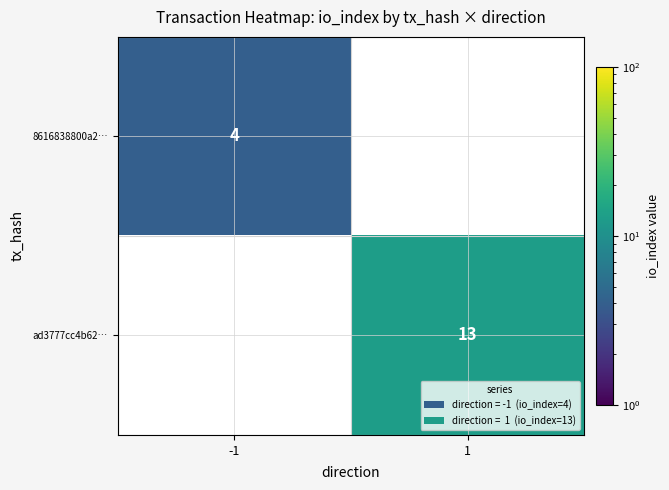

What is the spread (max minus min) of values at 1?

13